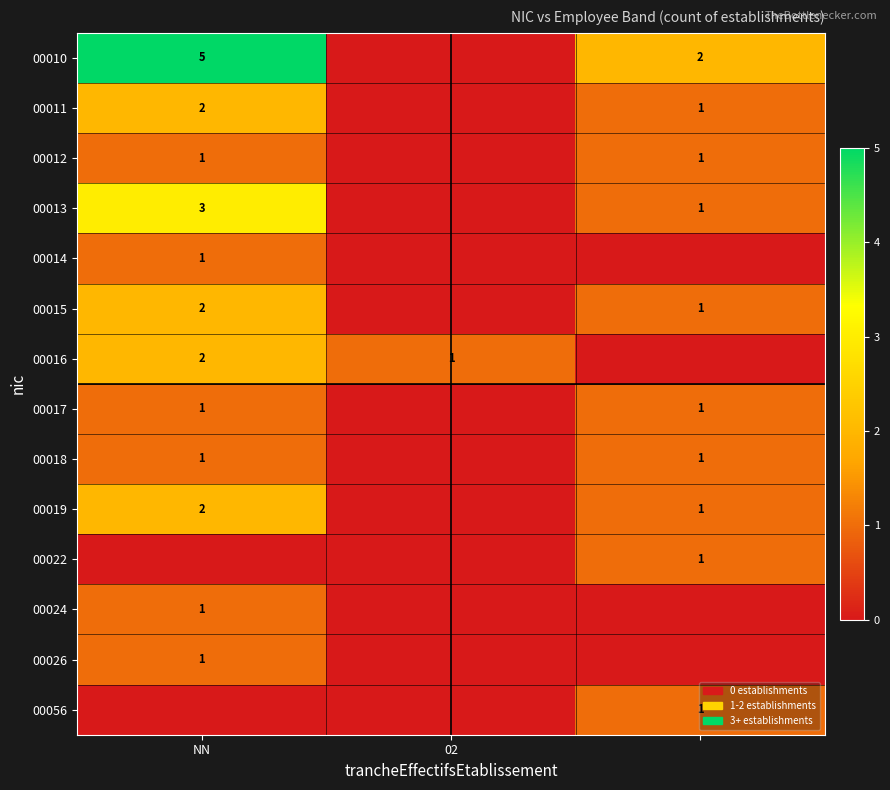

True or false: 00017 has a value of 1 at NN.

True